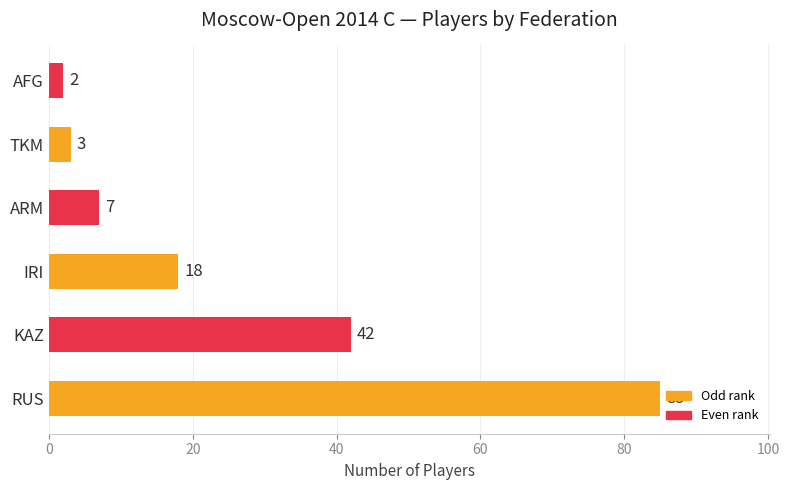

Read the value at ARM.

7